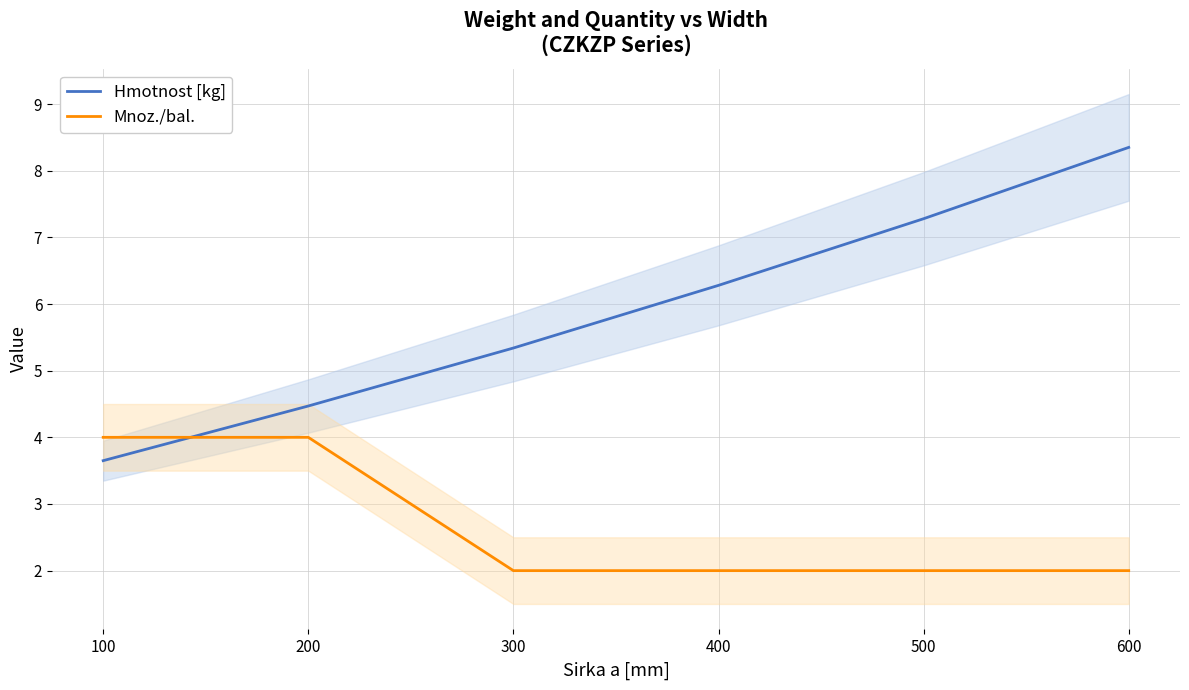

What is the lowest value of the Mnoz./bal. series?

2.0